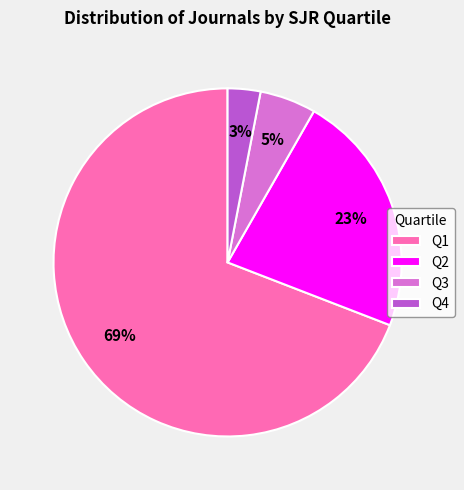

Between Q4 and Q3, which is larger?

Q3